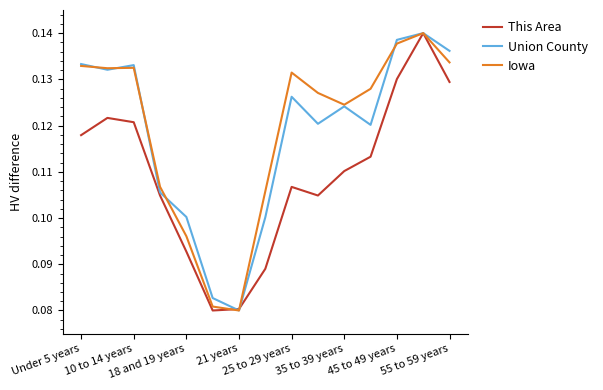

What are all the series names shown in the legend?

This Area, Union County, Iowa